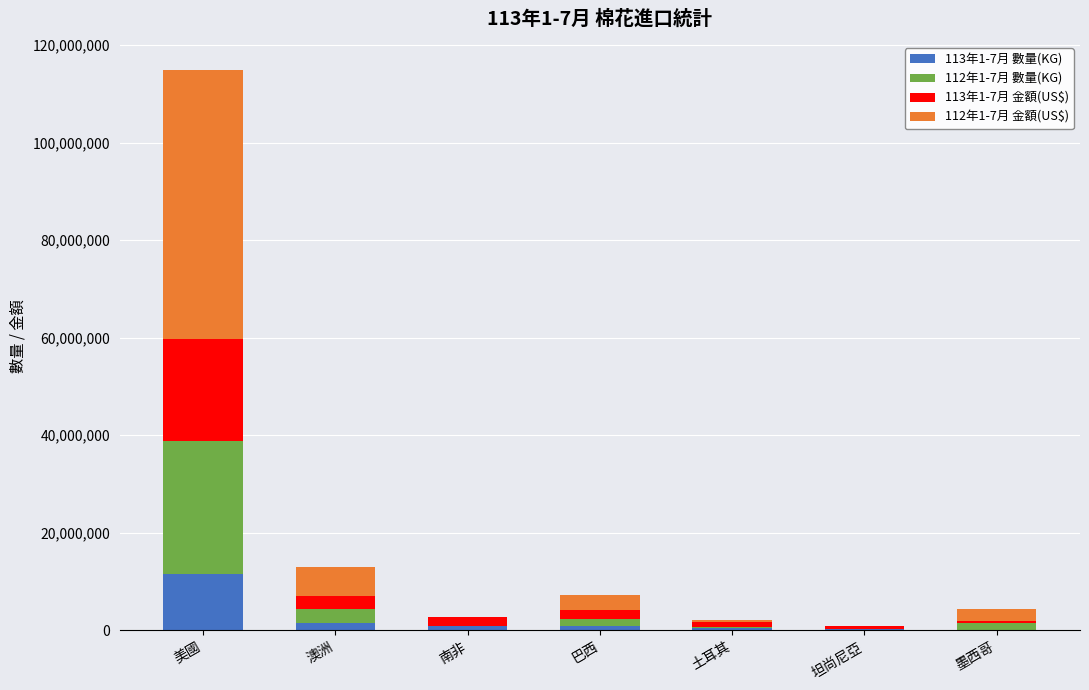

Which category has the highest value in the 113年1-7月 數量(KG) series?

美國